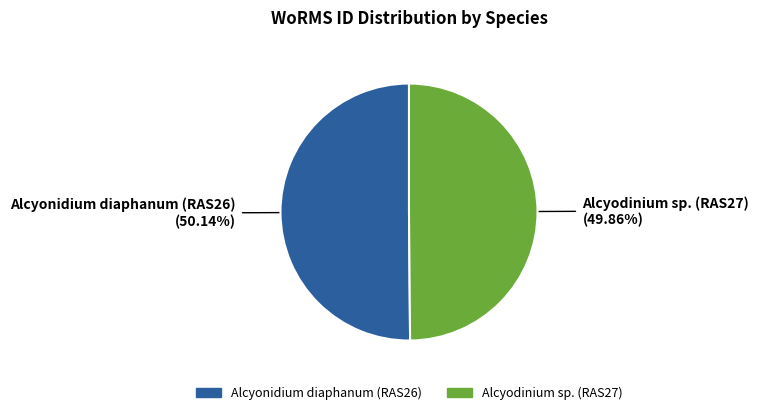

Do Alcyonidium diaphanum (RAS26) and Alcyodinium sp. (RAS27) together represent more than half of the pie?

Yes